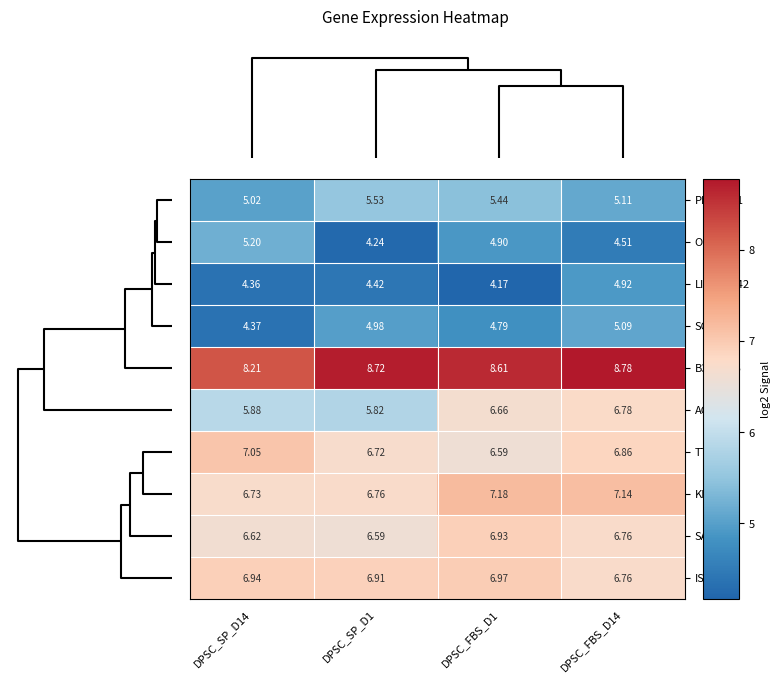

How many distinct data groups are displayed?

10